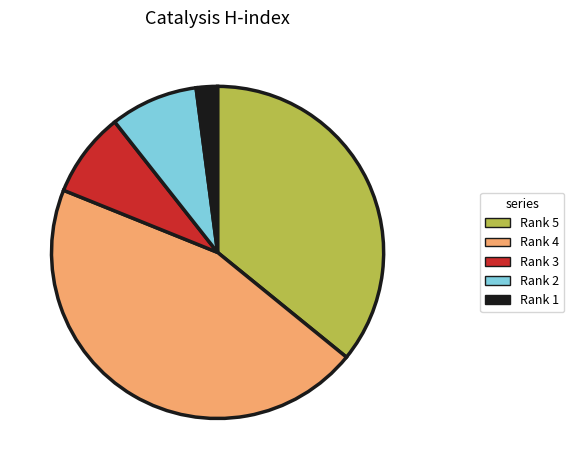

What is the largest slice in the pie chart?

Rank 4